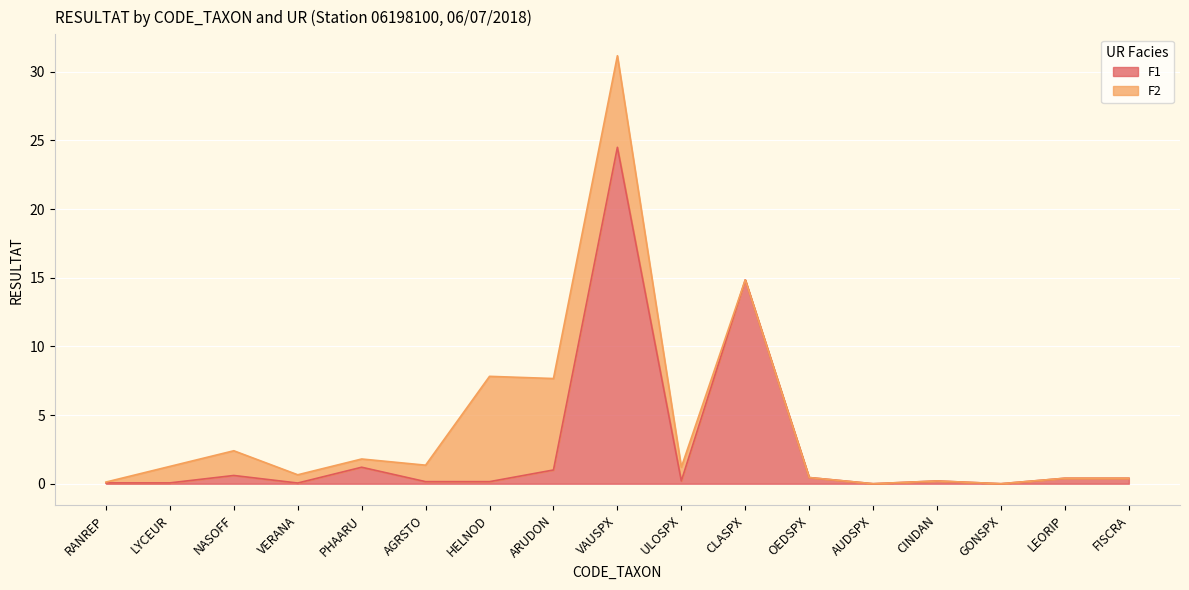

The chart shows a value of 0.1 at VERANA. True or false?

True